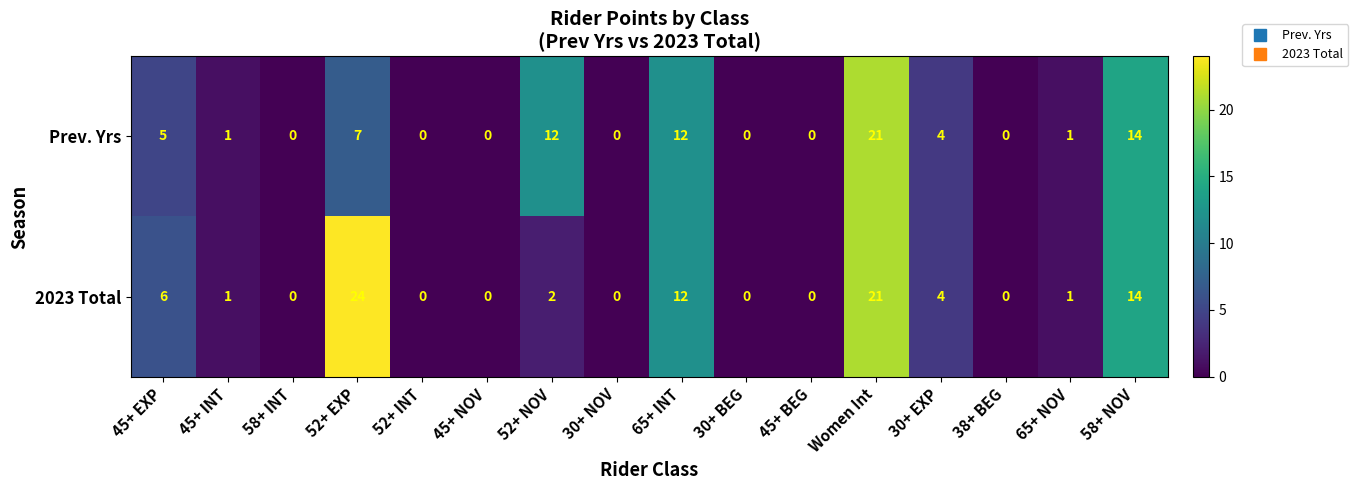

True or false: Prev. Yrs has a value of 12 at 65+ INT.

True